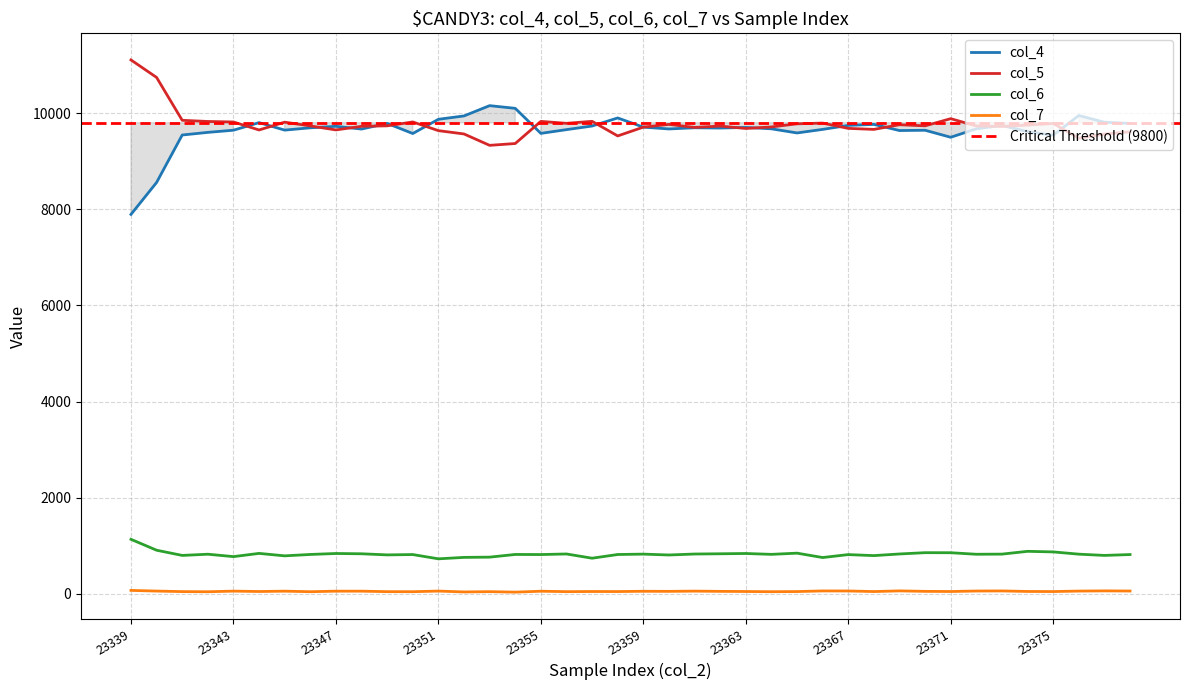

The col_6 series shows 906 at 23340. True or false?

True